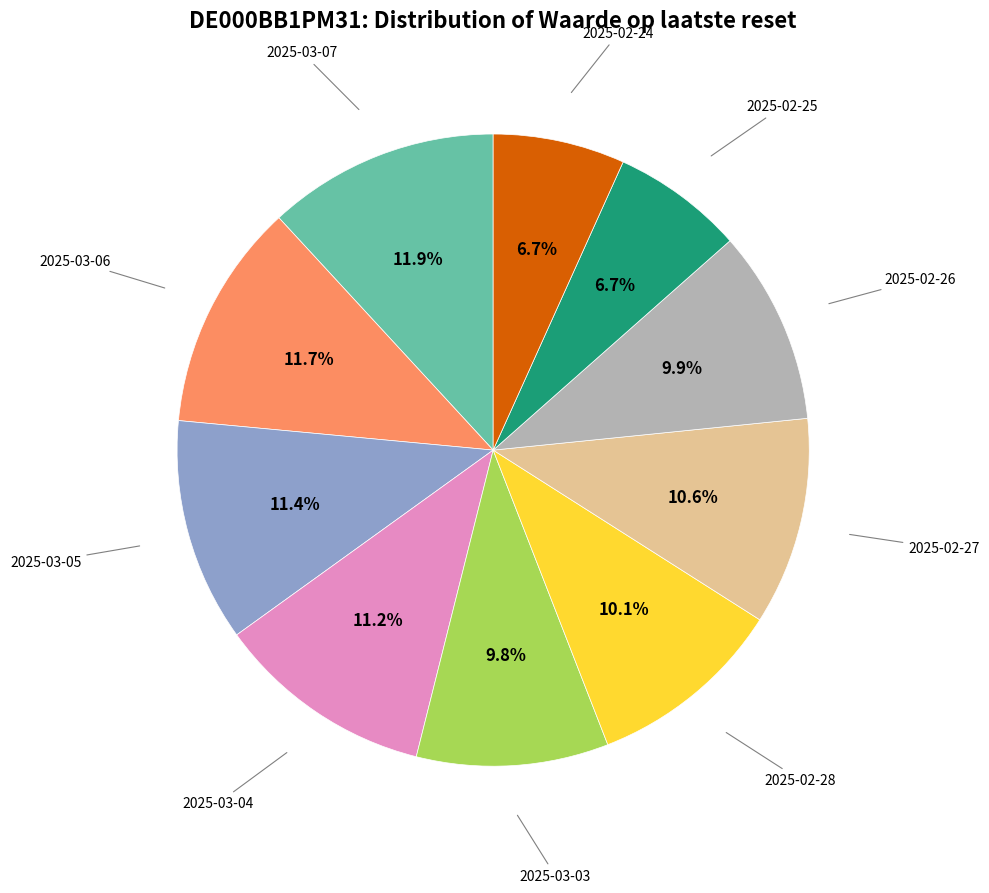

Is there a majority slice in this chart?

No